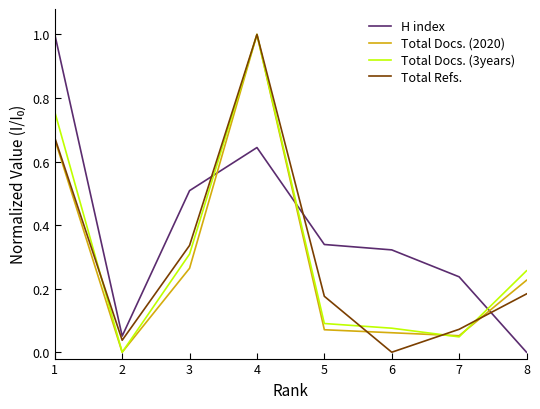

Where is the first local maximum for H index?

4